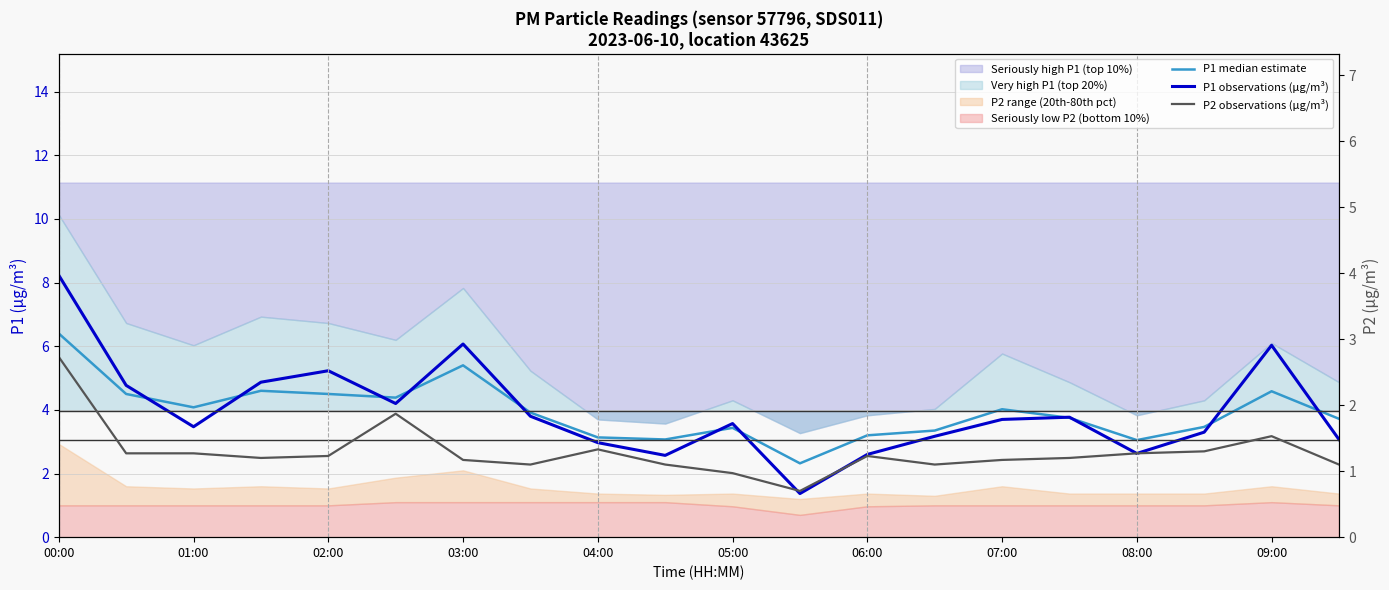

What is the difference between the maximum and minimum values in the P1 median estimate series?

4.1